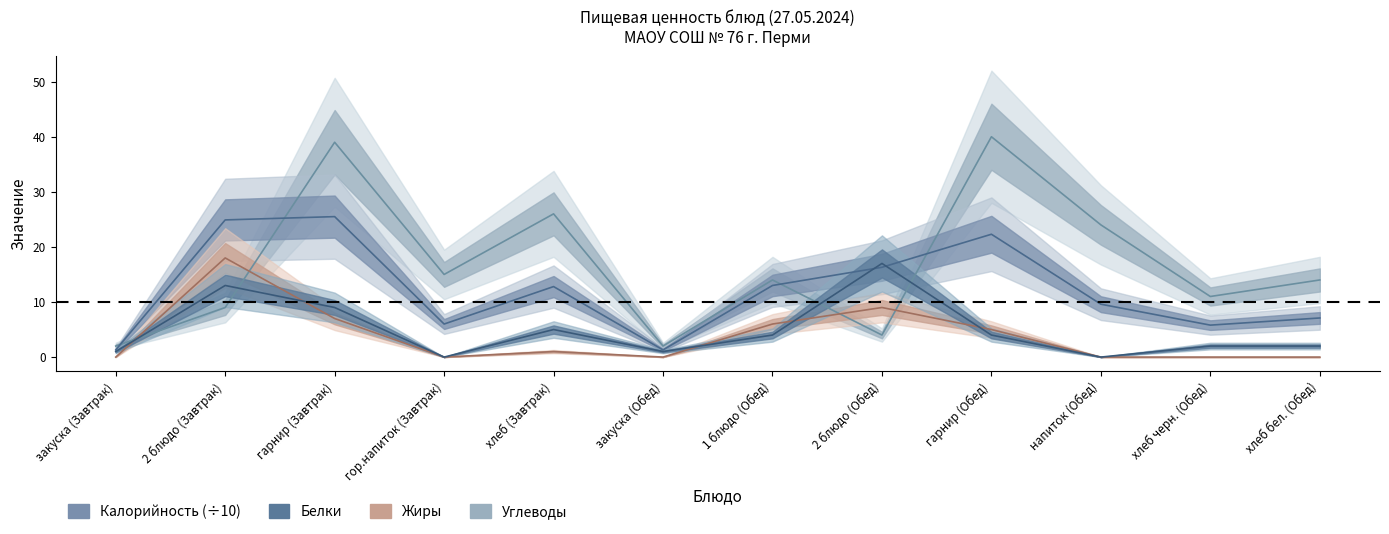

List the labels in order of Белки value, smallest first.

гор.напиток (Завтрак), напиток (Обед), закуска (Завтрак), закуска (Обед), хлеб черн. (Обед), хлеб бел. (Обед), 1 блюдо (Обед), гарнир (Обед), хлеб (Завтрак), гарнир (Завтрак), 2 блюдо (Завтрак), 2 блюдо (Обед)